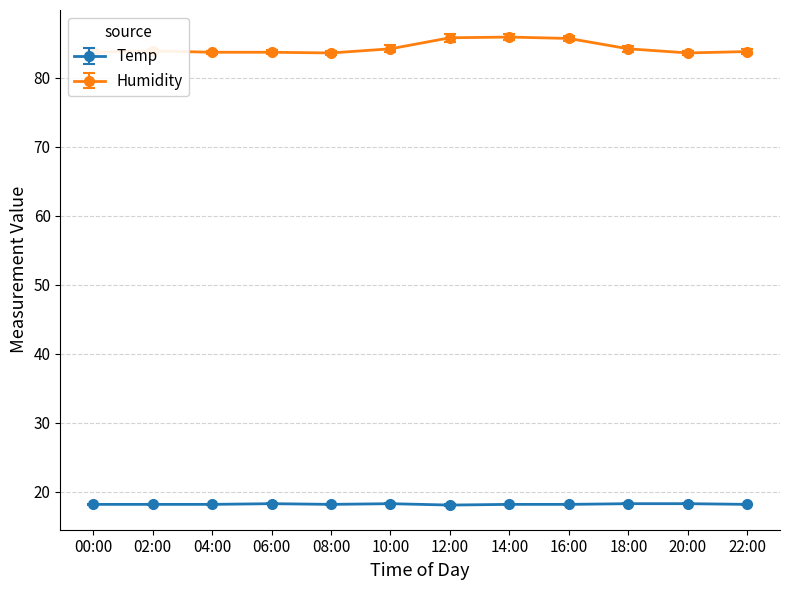

What is the maximum value for Humidity?

85.9